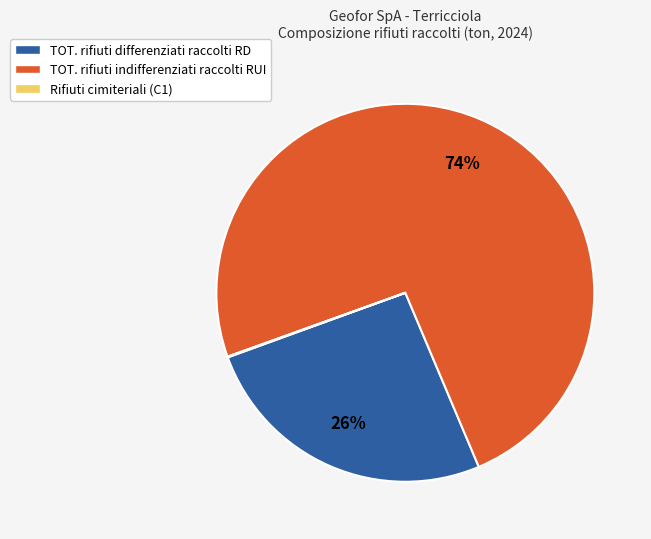

Is it true that TOT. rifiuti indifferenziati raccolti RUI is 60% of the pie?

False